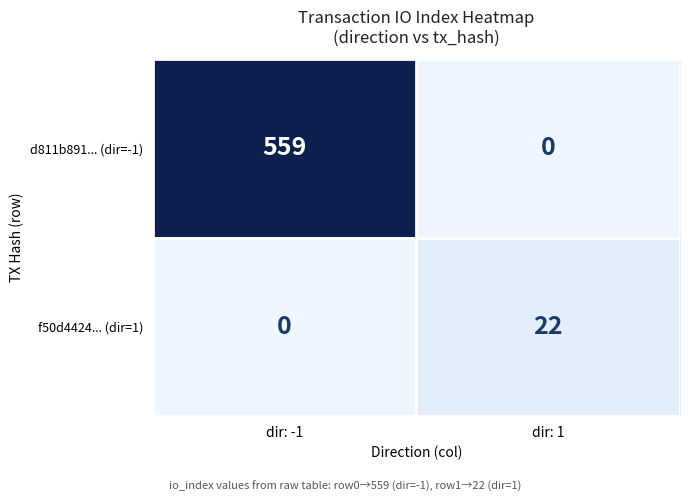

What is the total value across all series at dir: -1?

559